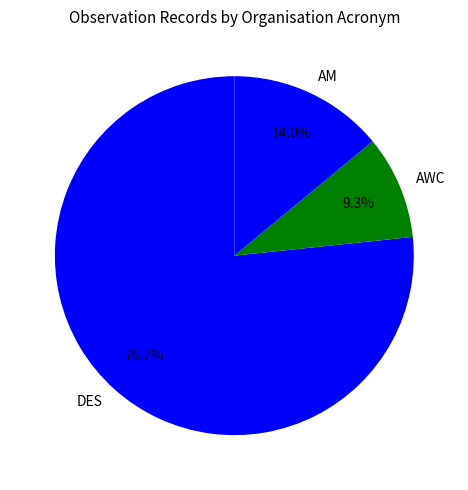

Which slice represents more than half of the pie?

DES